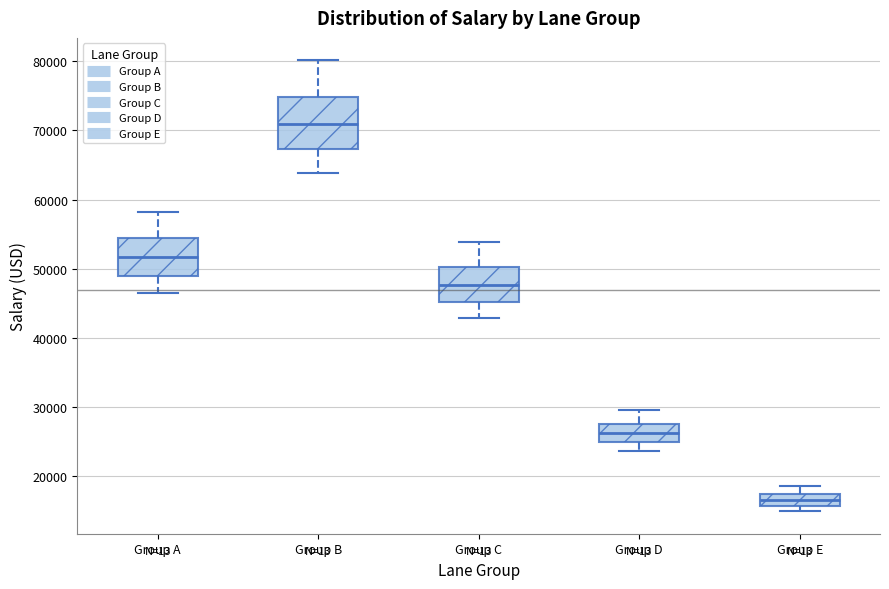

Reading left to right, transcribe this box plot: for each box, give where its median line is, the range the box spans, and where its two whiskers end, as read against the y-axis. The values are not printed on the chart, so give them approximately, as read against the axis.

Group A: median 52000, box 49000 to 54000, whiskers 46000 to 58000
Group B: median 71000, box 67000 to 75000, whiskers 64000 to 80000
Group C: median 48000, box 45000 to 50000, whiskers 43000 to 54000
Group D: median 26000, box 25000 to 28000, whiskers 24000 to 29000
Group E: median 16000 (inside the box), box 16000 to 17000, whiskers 15000 to 19000